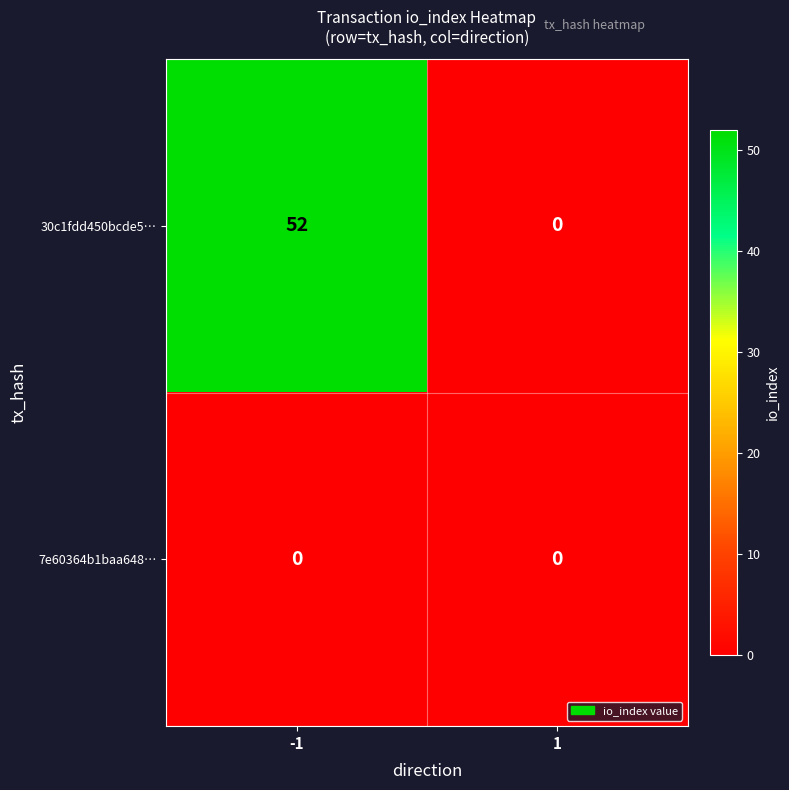

List the series in order of their overall mean, highest first.

30c1fdd450bcde5…, 7e60364b1baa648…